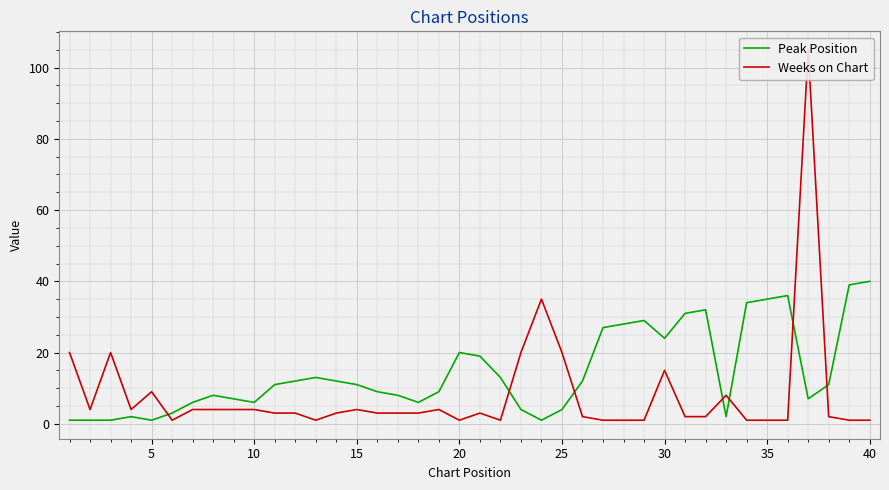

What is the difference between the maximum and second lowest values in the Weeks on Chart series?

104